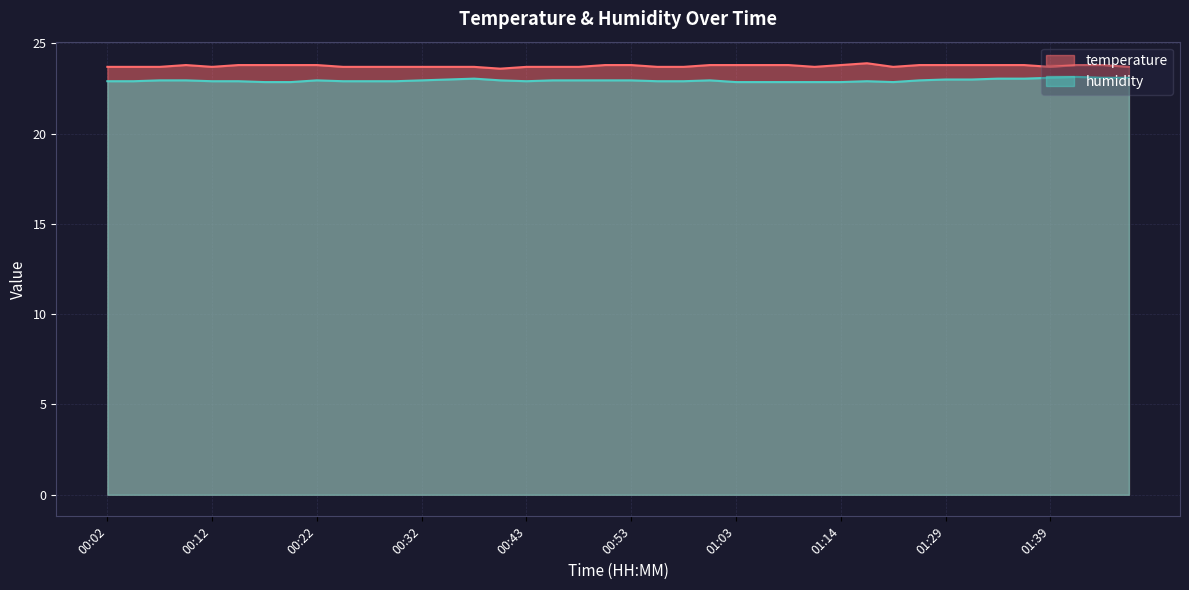

Rank the series by their average value, from lowest to highest.

humidity, temperature